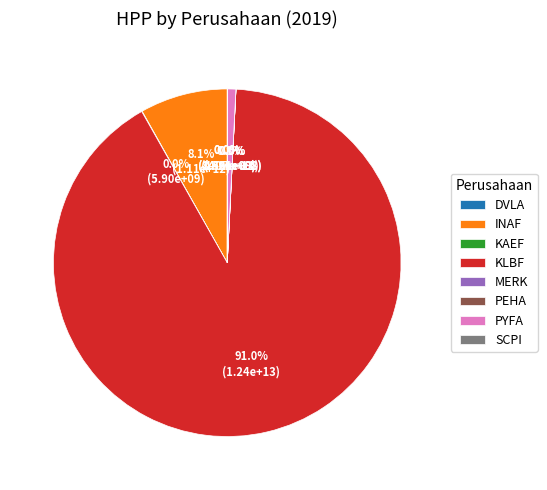

What percentage is the INAF slice, to the nearest percent?

8%